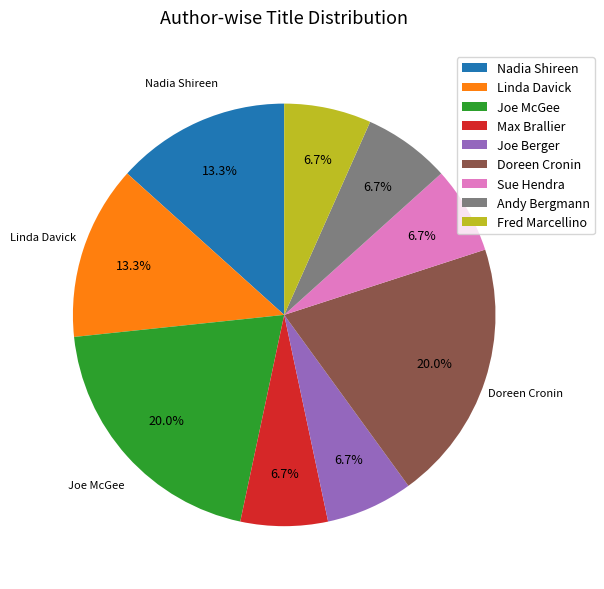

What percentage is the Linda Davick slice, to the nearest percent?

13%